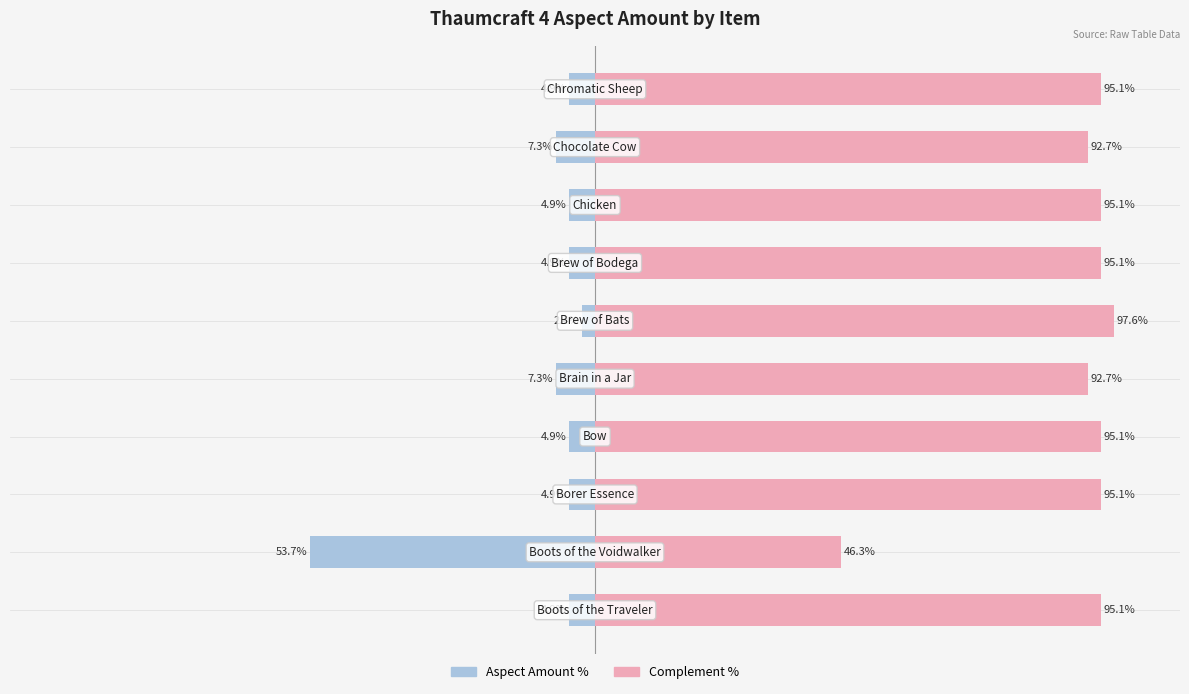

What is the value of the Aspect Amount (Left) bar at the 4th from the left?

-4.9